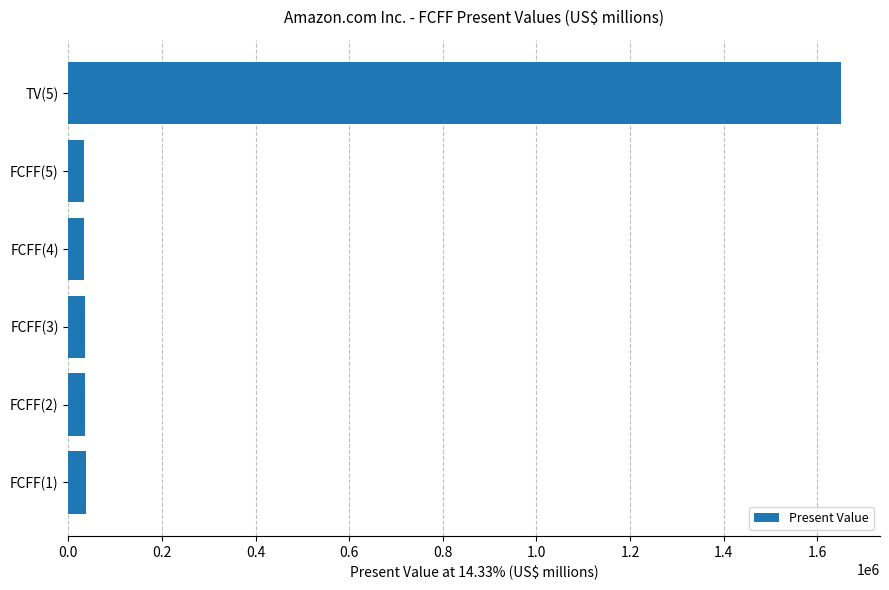

Which category has the highest value across all series?

TV(5)